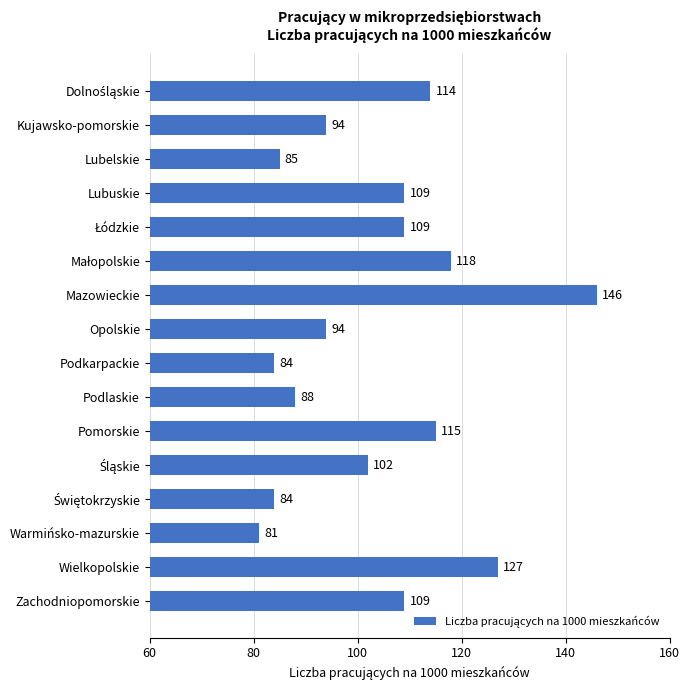

The chart shows a value of 81 at Warmińsko-mazurskie. True or false?

True